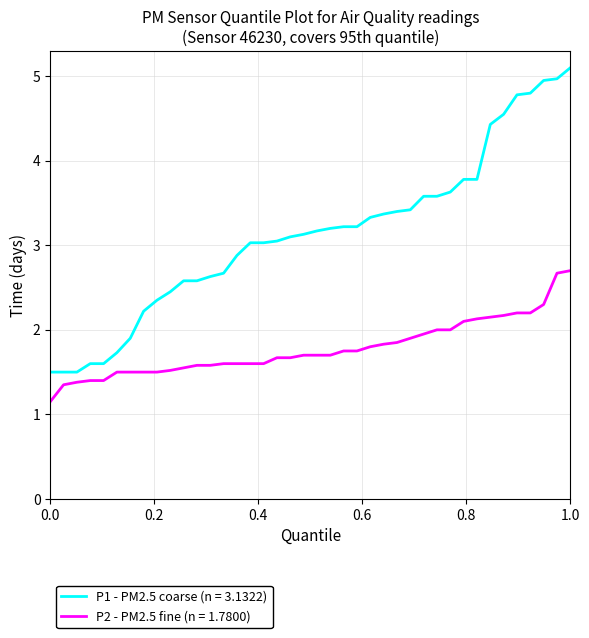

How many series are shown in this chart?

2